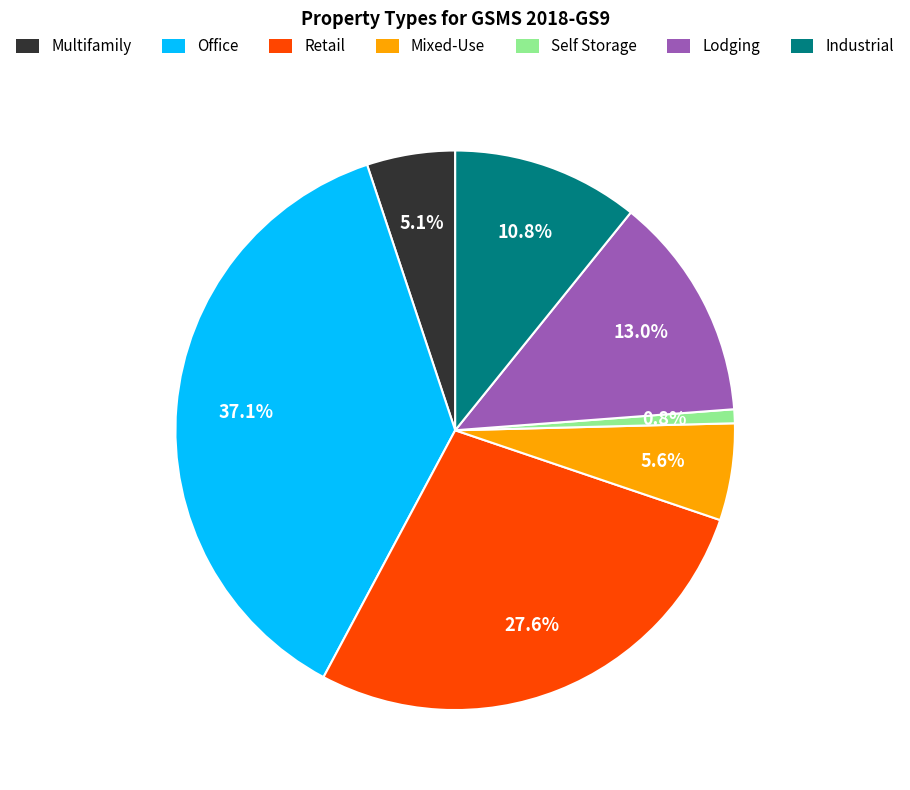

What is the largest slice in the pie chart?

Office